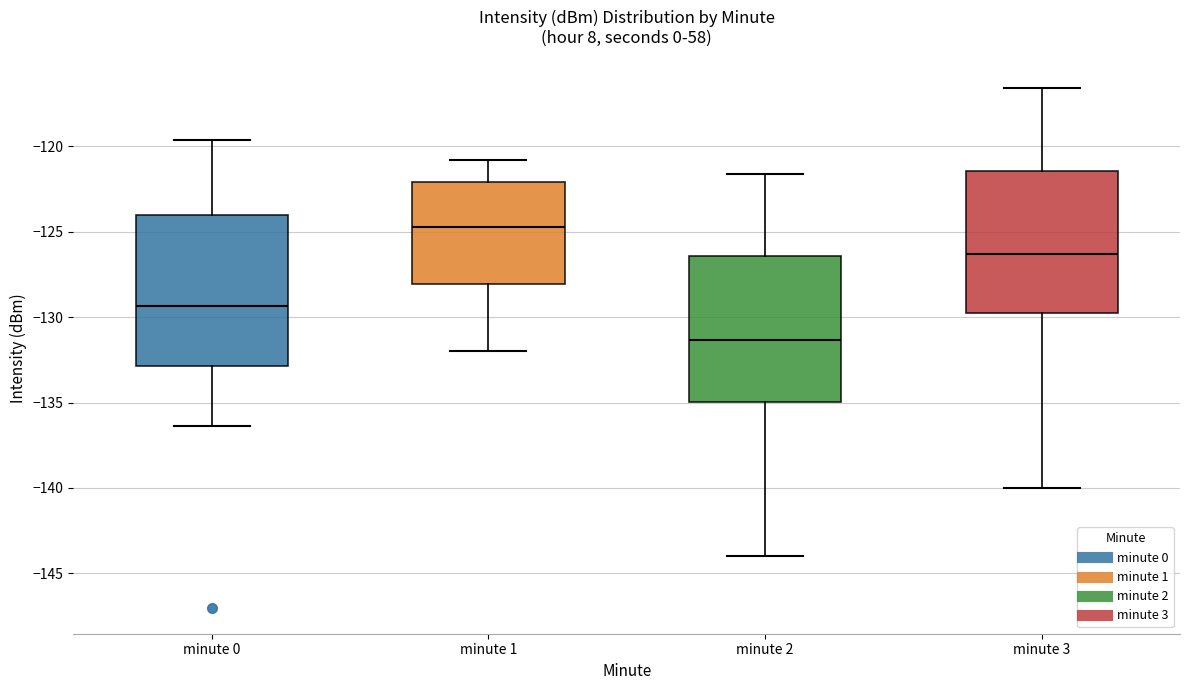

Reading left to right, read every box against the y-axis: the position of its median line, the range the box covers, and the ends of its whiskers. The values are not printed on the chart, so give them approximately, as read against the axis.

minute 0: median -129.5, box -133.0 to -124.0, whiskers -136.5 to -119.5
minute 1: median -124.5, box -128.0 to -122.0, whiskers -132.0 to -121.0
minute 2: median -131.5, box -135.0 to -126.5, whiskers -144.0 to -121.5
minute 3: median -126.5, box -130.0 to -121.5, whiskers -140.0 to -116.5